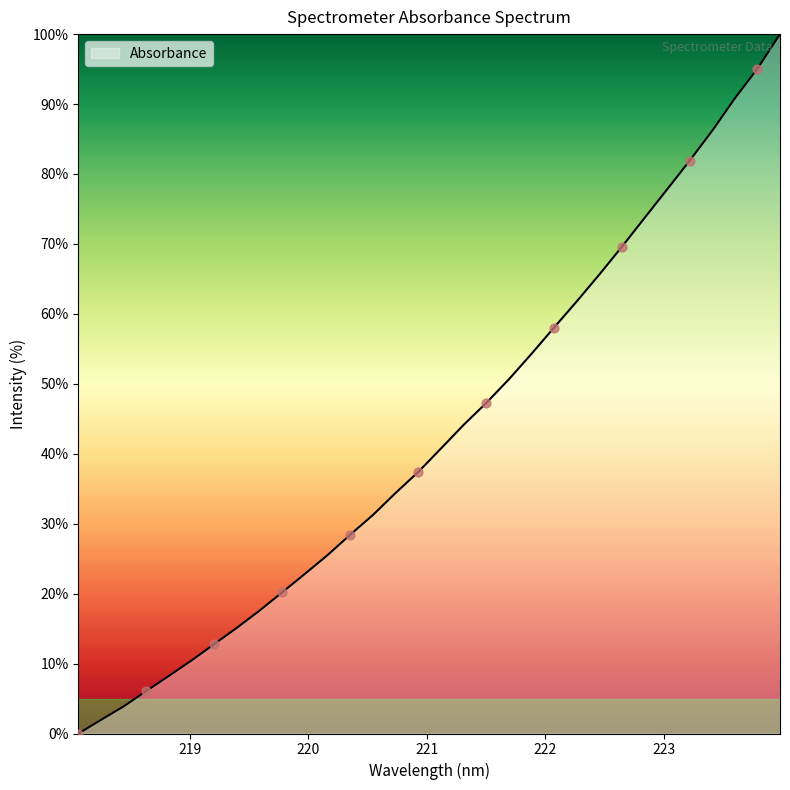

What is the difference between the maximum and minimum values?

100.0